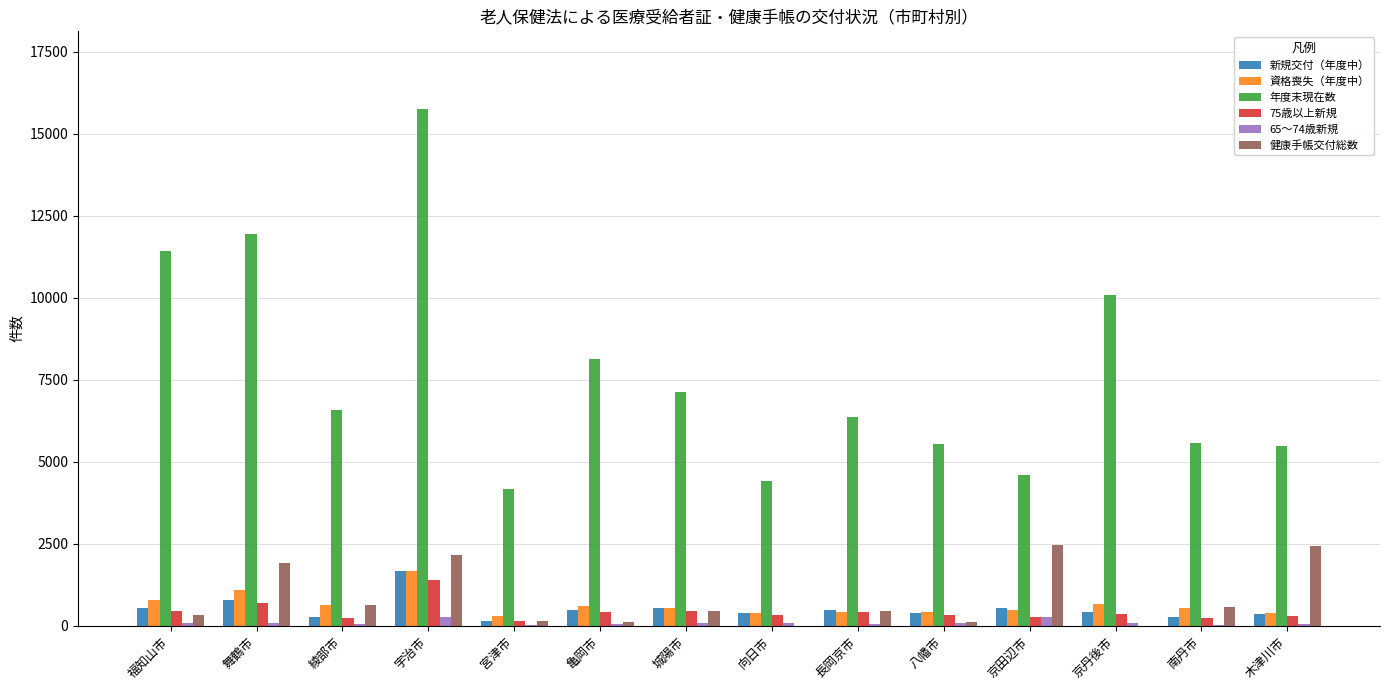

Which series has the widest spread of values?

年度末現在数